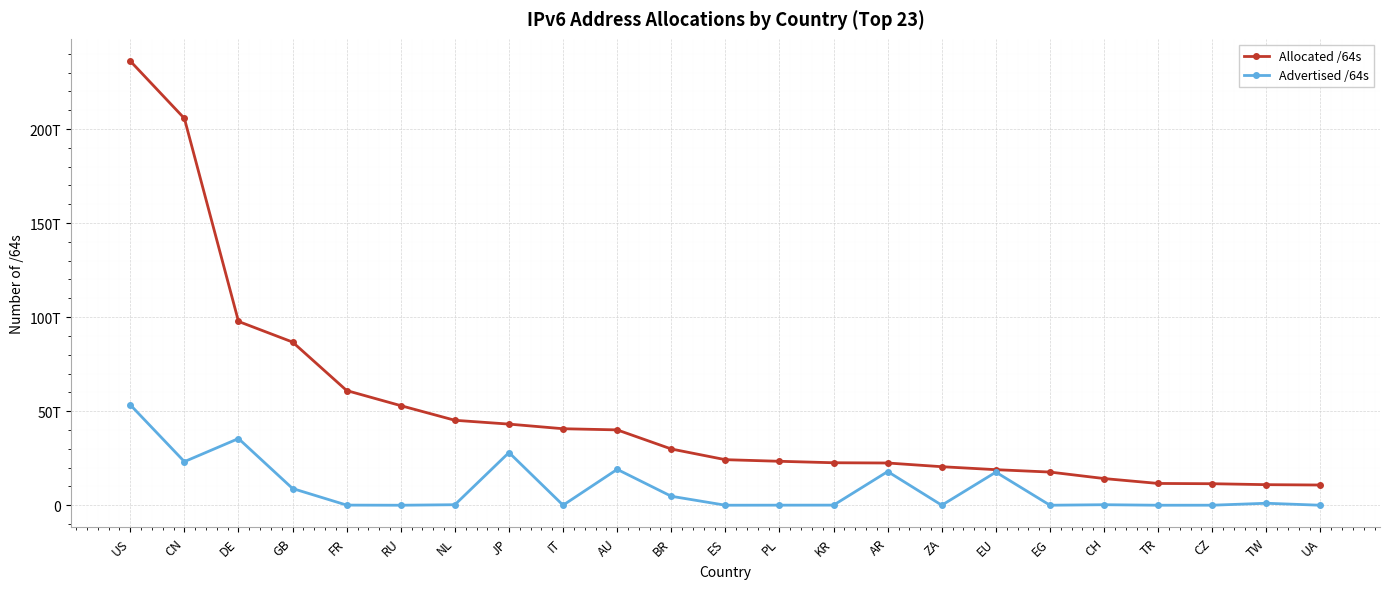

Does the chart have visible grid lines?

Yes